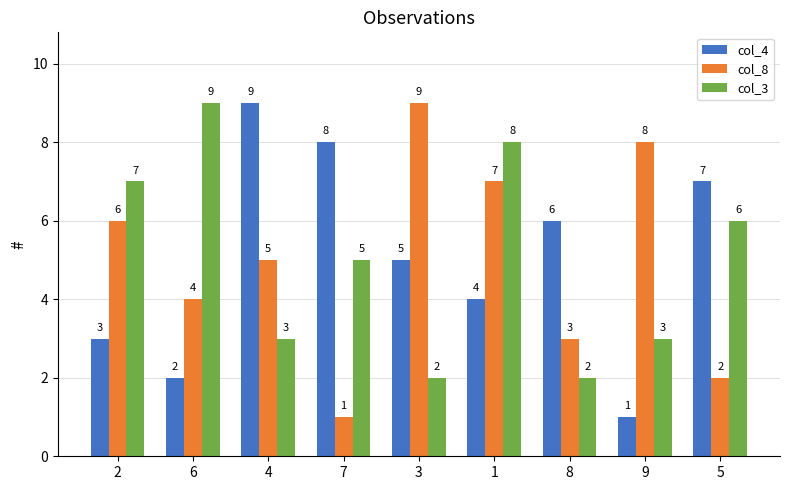

Rank the series at 9 from lowest to highest value.

col_4, col_3, col_8